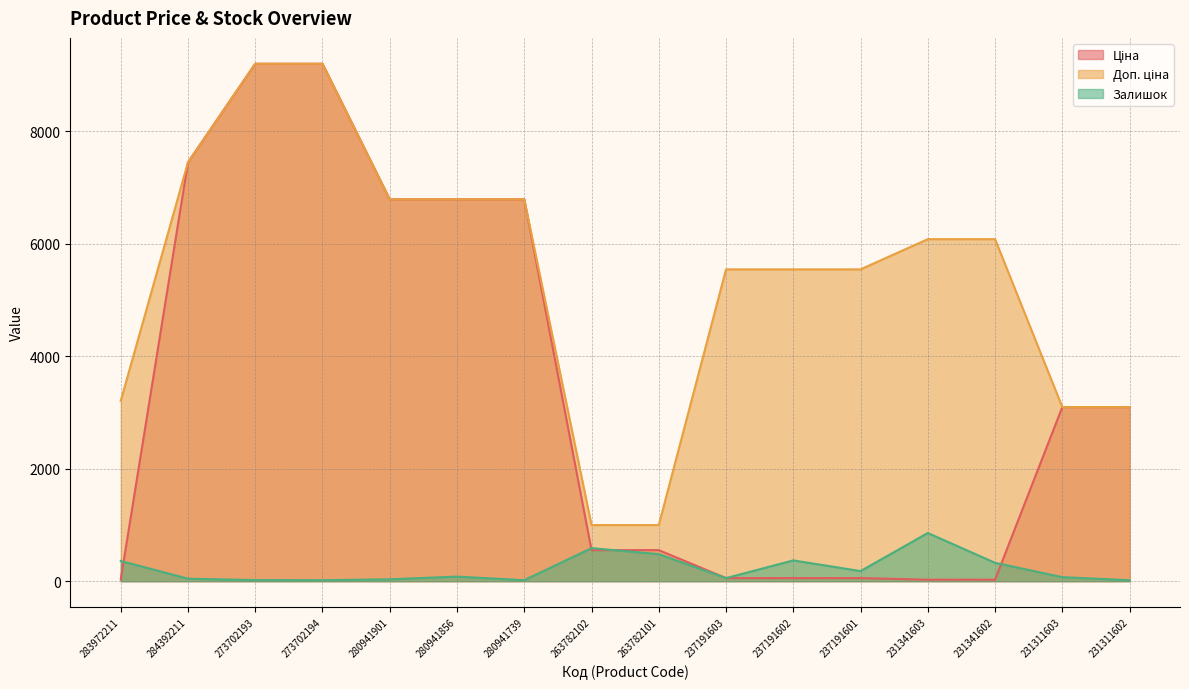

How many data points does each series have?

16